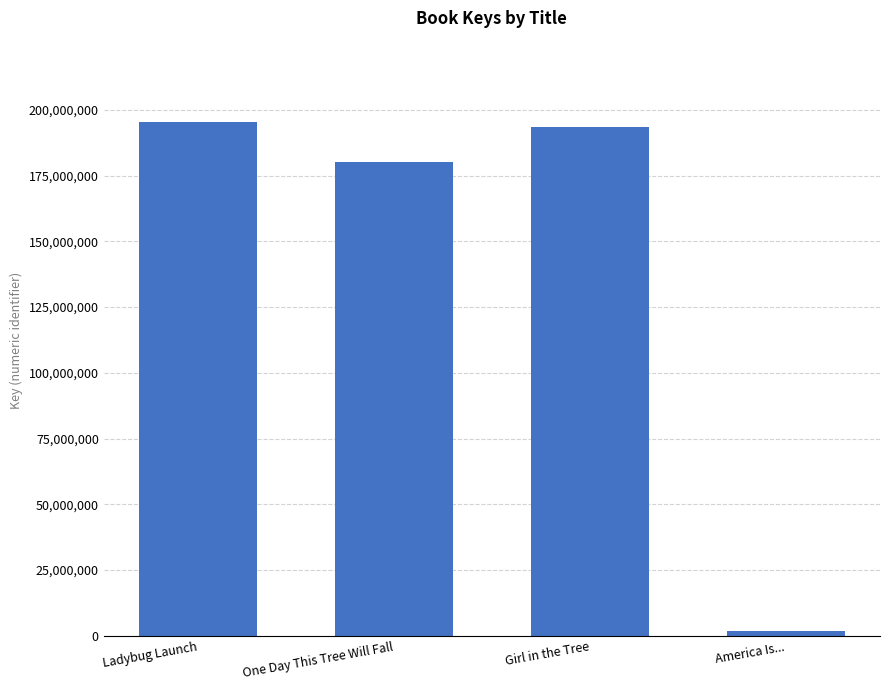

Reading right to left, what are all the values shown in this chart?

1804618	193534965	180110480	195424243